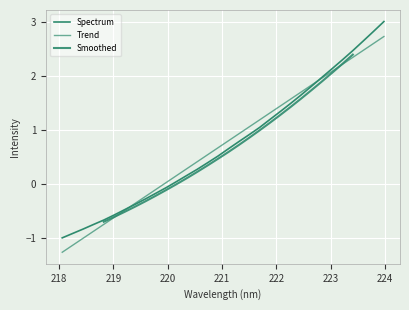

What position from the left is 220.3533?

13